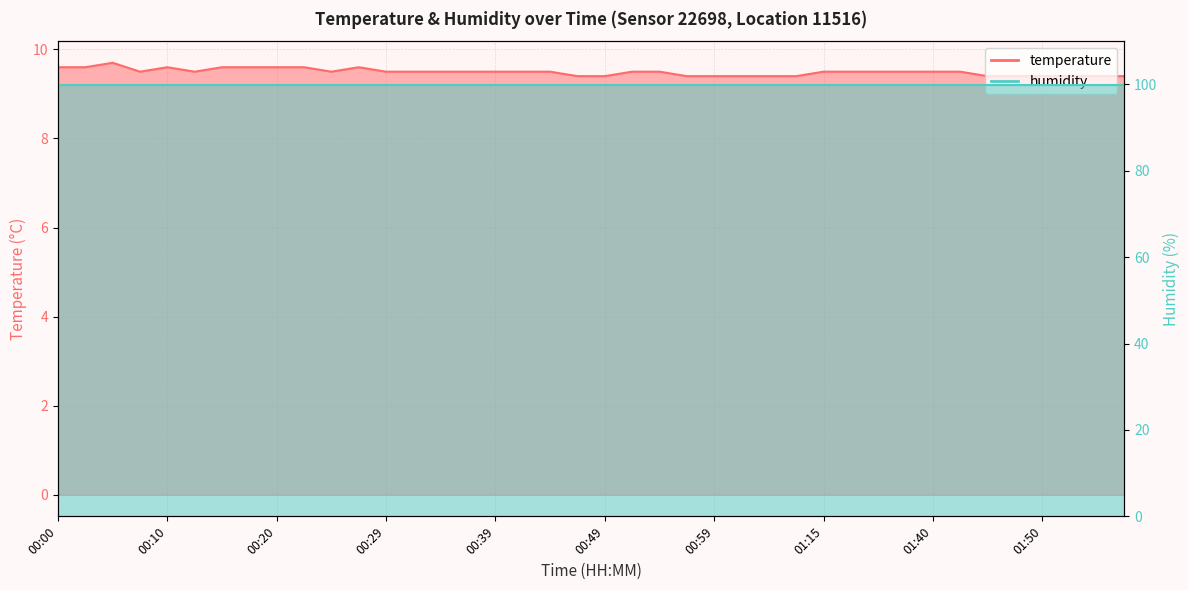

What position from the right is 01:42?

7